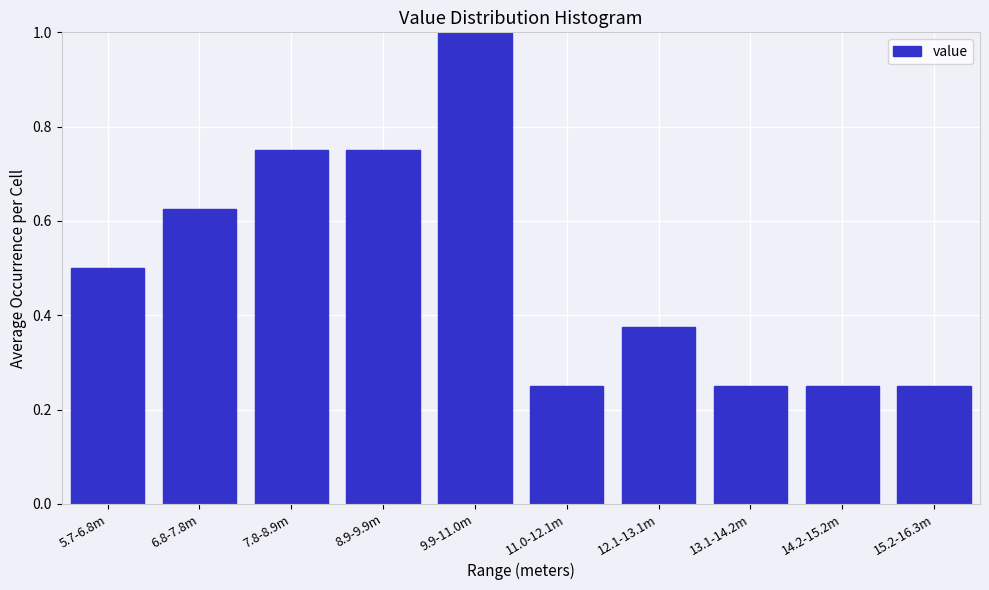

The chart shows a value of 0.3 at 5.7-6.8m. True or false?

False